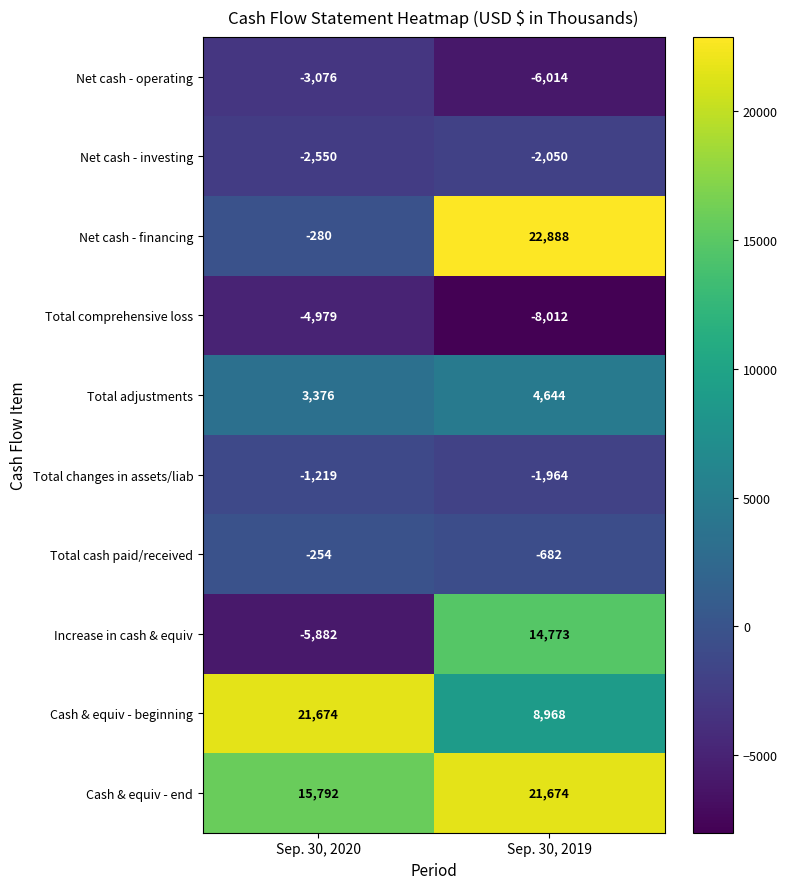

The value of Cash & equiv - end at Sep. 30, 2020 is 15792. True or false?

True